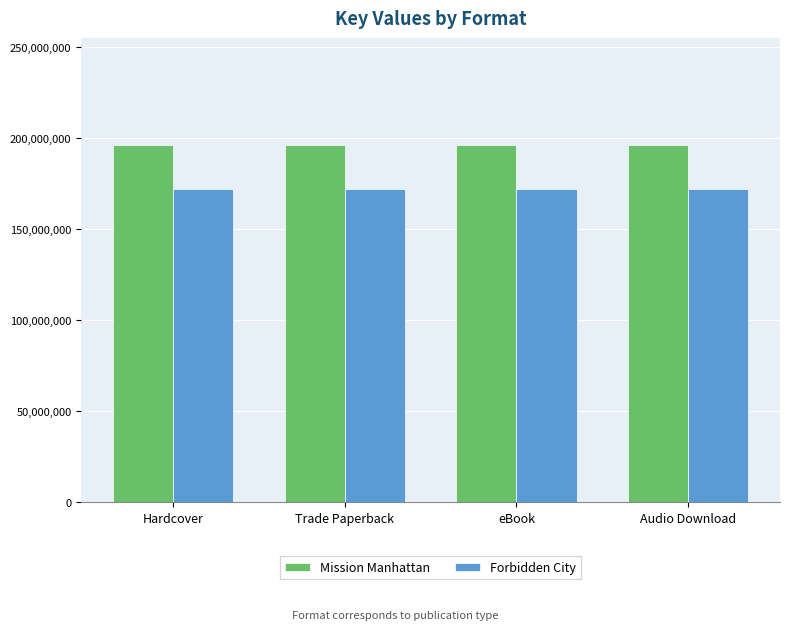

What is the maximum value for Forbidden City?

171930666